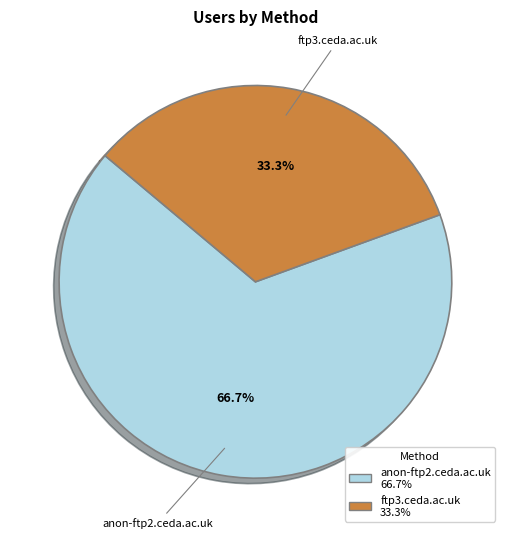

Rank the categories by value from highest to lowest.

anon-ftp2.ceda.ac.uk, ftp3.ceda.ac.uk